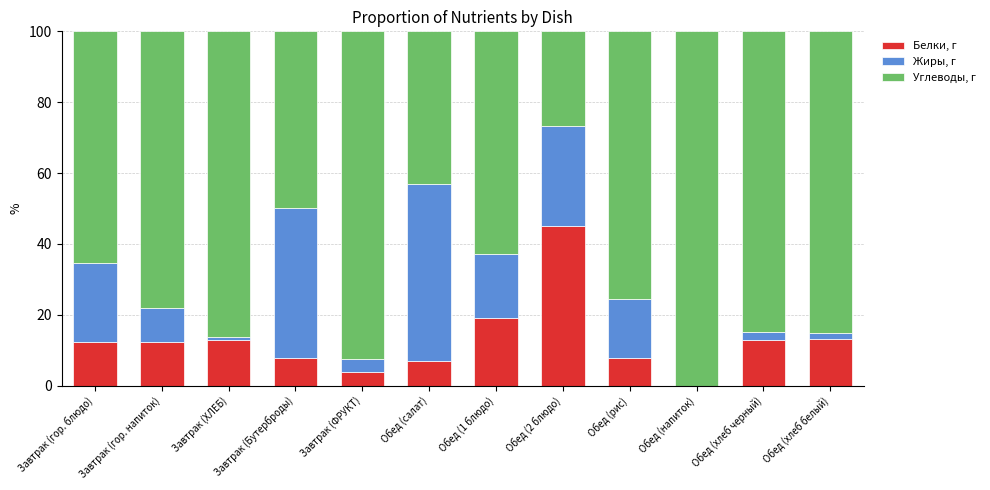

What is the total value across all series at Завтрак (гор. напиток)?

100.0